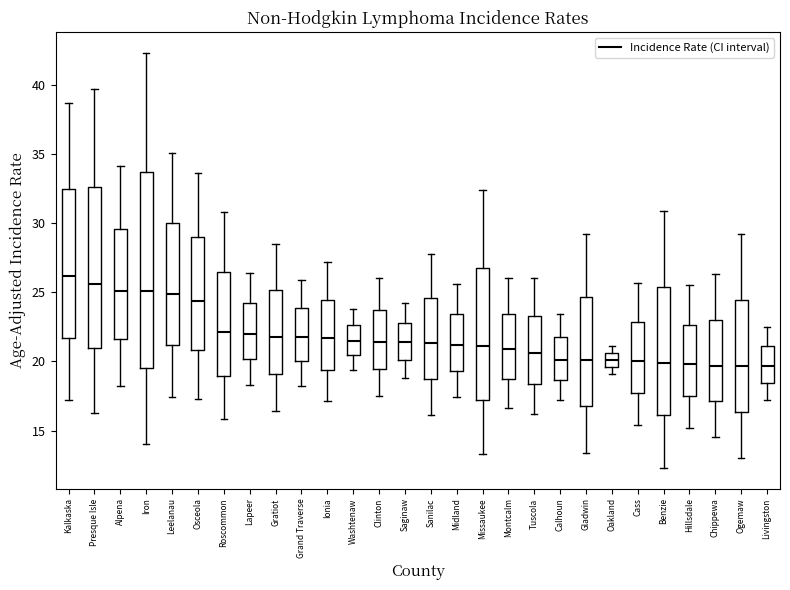

Where does the lower whisker of the box for Saginaw end on the y-axis? The values are not printed on the chart, so give them approximately, as read against the axis.

19.0